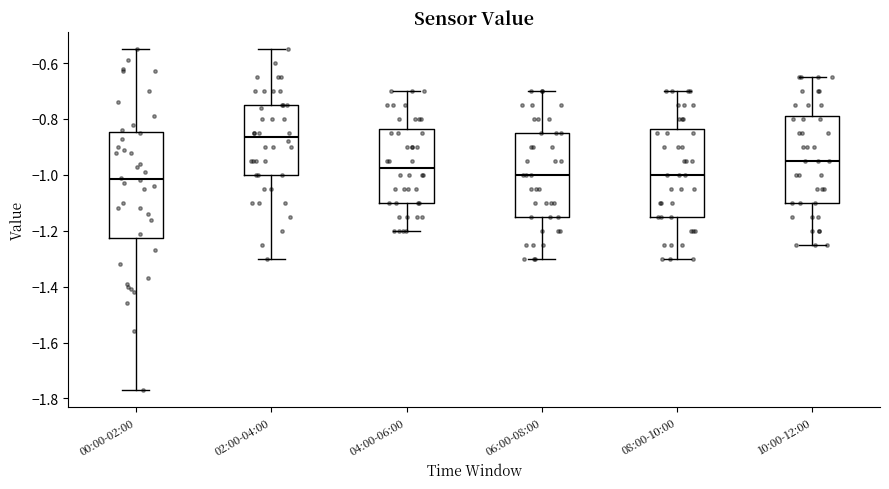

Where does the lower whisker of the box for 08:00-10:00 end on the y-axis? The values are not printed on the chart, so give them approximately, as read against the axis.

-1.30